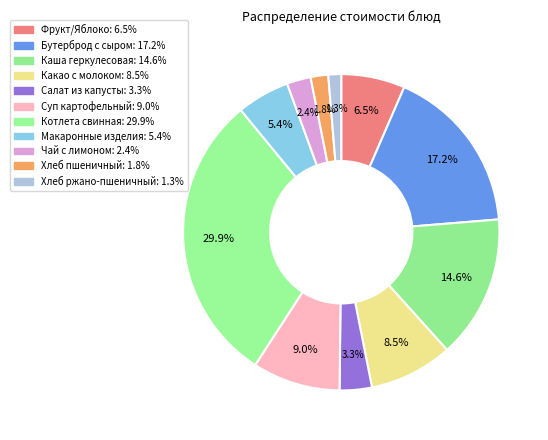

What is the total percentage of Хлеб ржано-пшеничный and Бутерброд с сыром?

18.5%